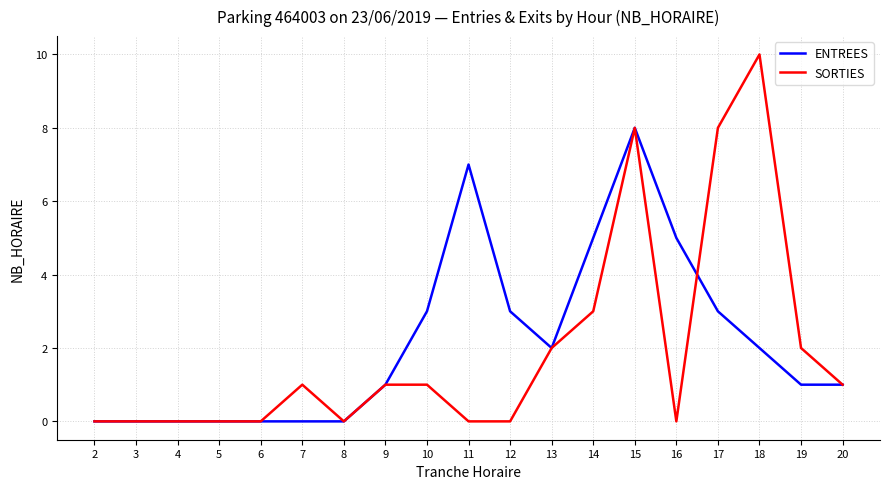

What is the greatest value displayed?

10